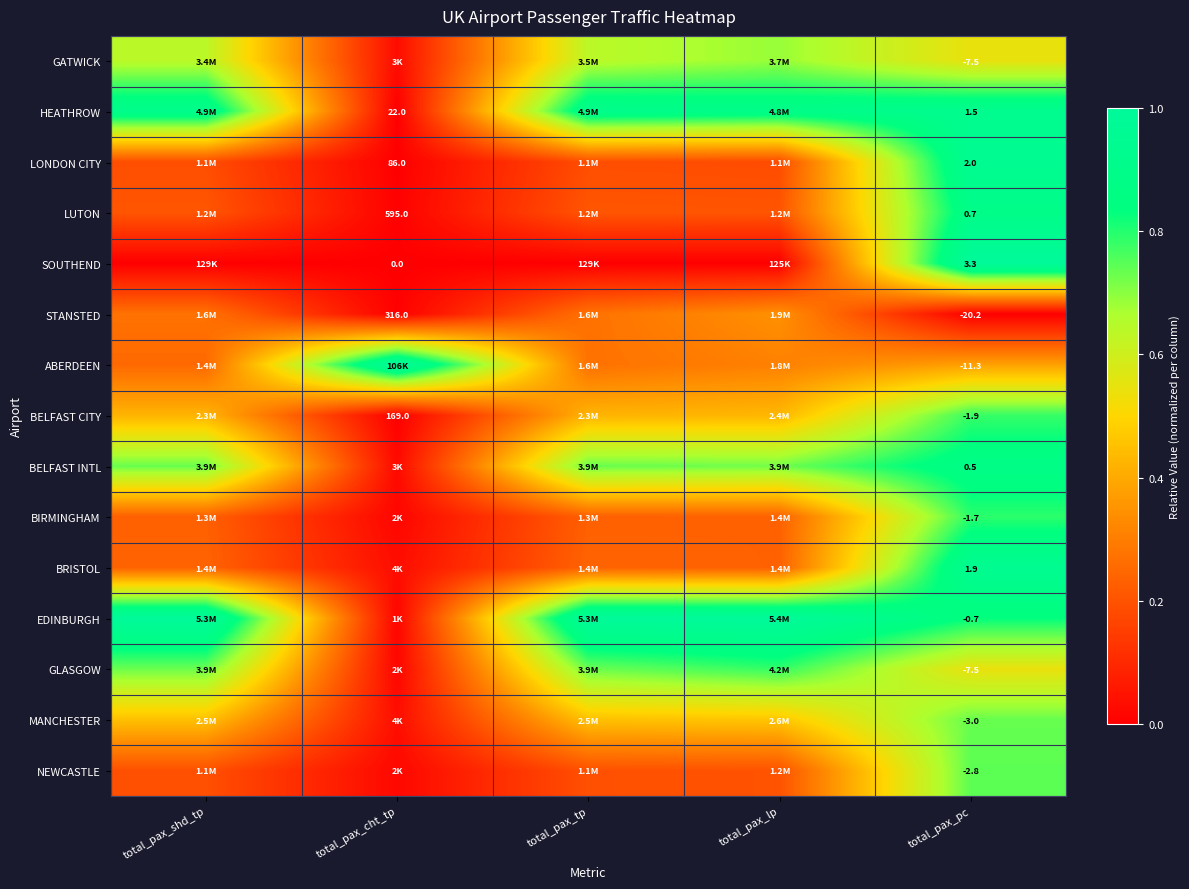

Rank the series by their maximum value, from highest to lowest.

SOUTHEND, ABERDEEN, EDINBURGH, LONDON CITY, BRISTOL, HEATHROW, LUTON, BELFAST INTL, BIRMINGHAM, GLASGOW, BELFAST CITY, NEWCASTLE, MANCHESTER, GATWICK, STANSTED